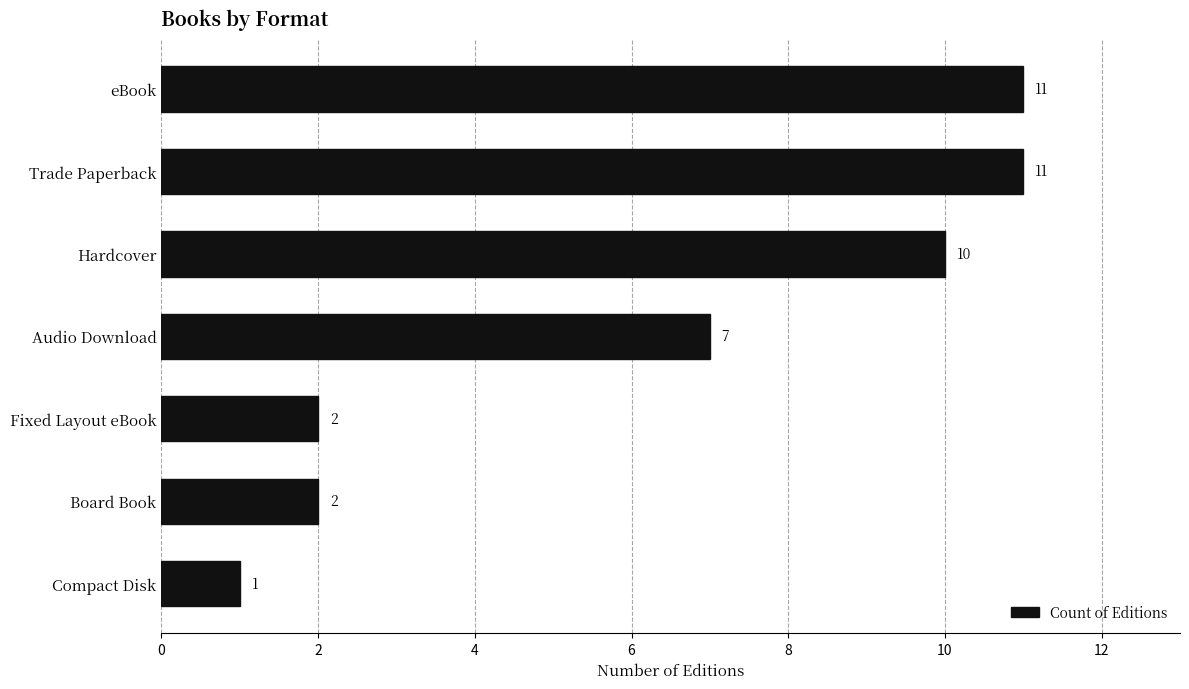

True or false: the data shows 16 at Hardcover.

False